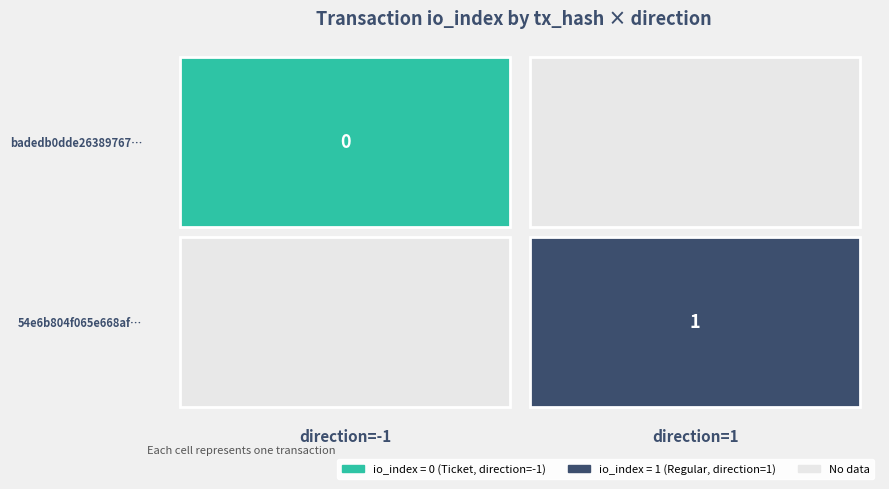

Which series has the largest total across all categories?

54e6b804f065e668af431ef470ffec346517c1c